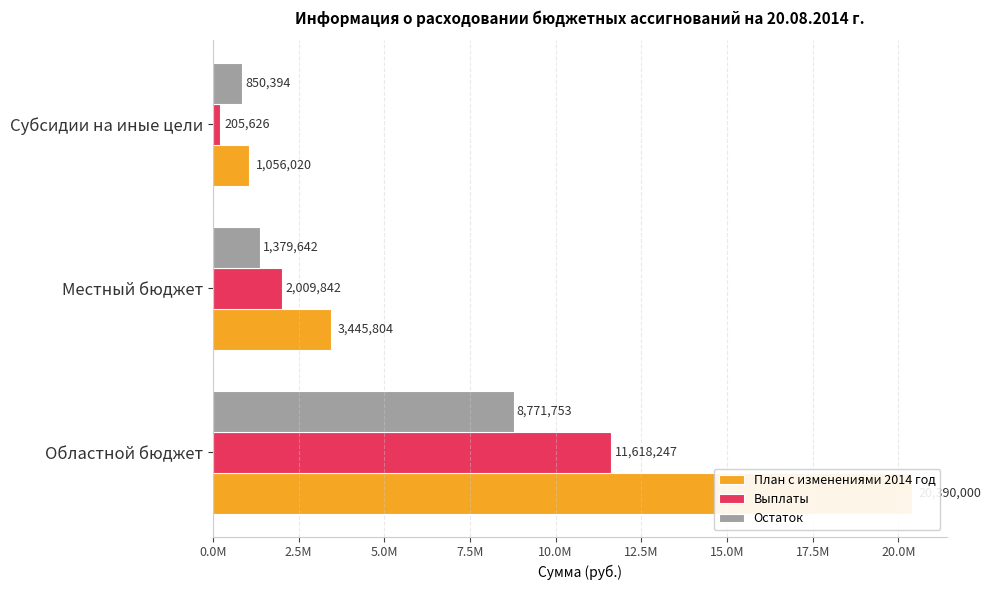

What is the average value of the Выплаты series?

4611238.5